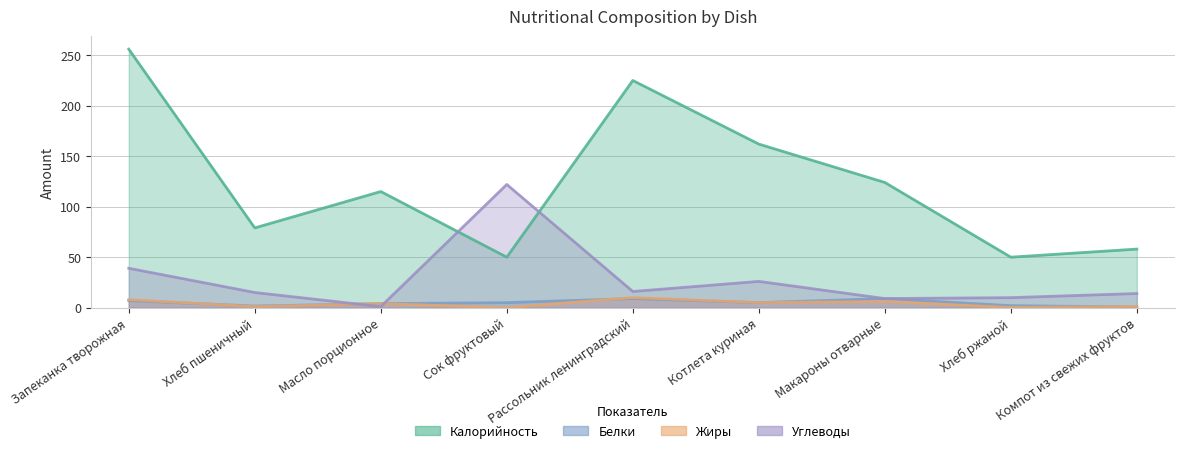

Where is the first local minimum for Углеводы?

Масло порционное